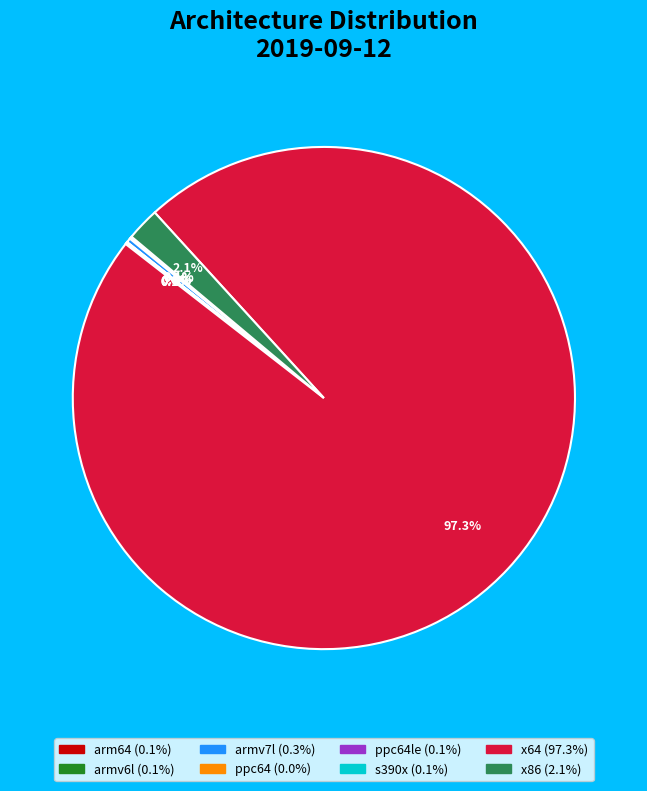

Is there a majority slice in this chart?

Yes